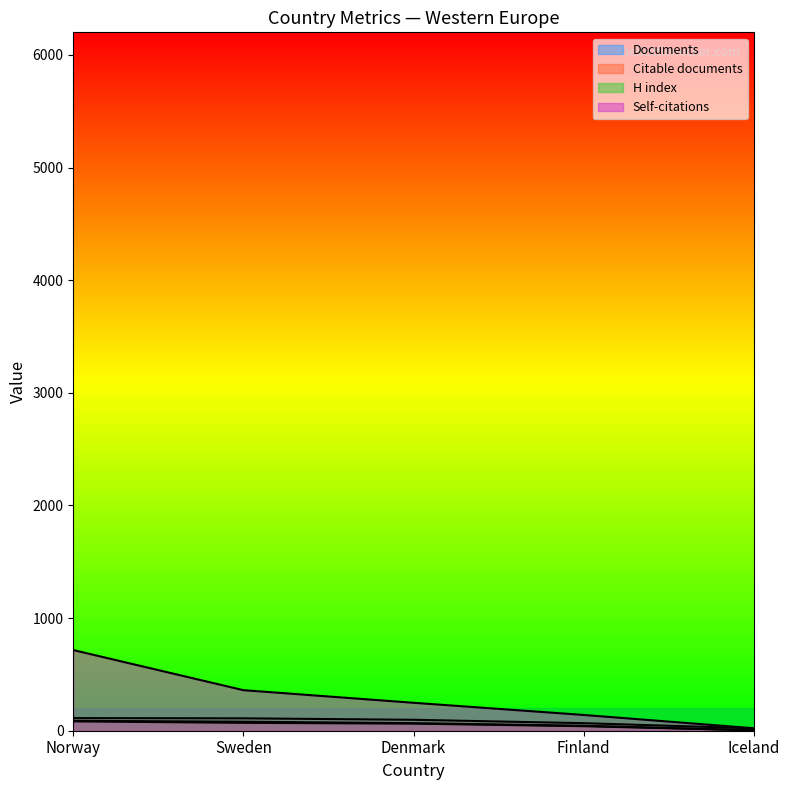

At which category is the sum across all series the highest?

Norway